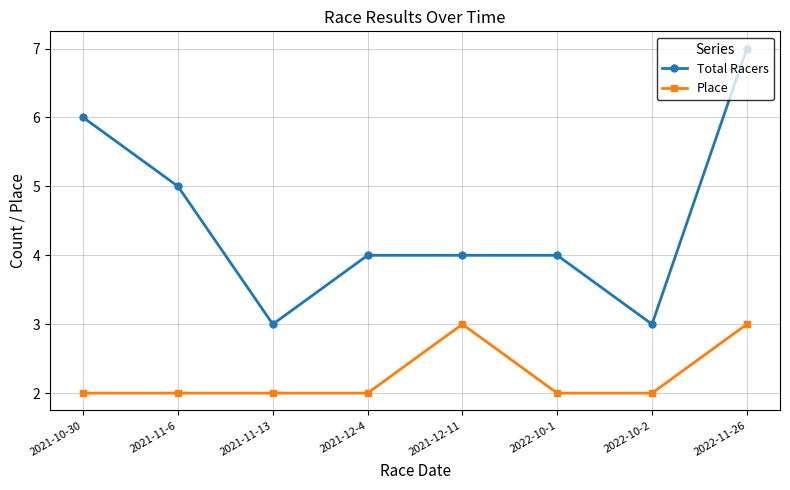

The Total Racers series shows 7 at 2022-11-26. True or false?

True